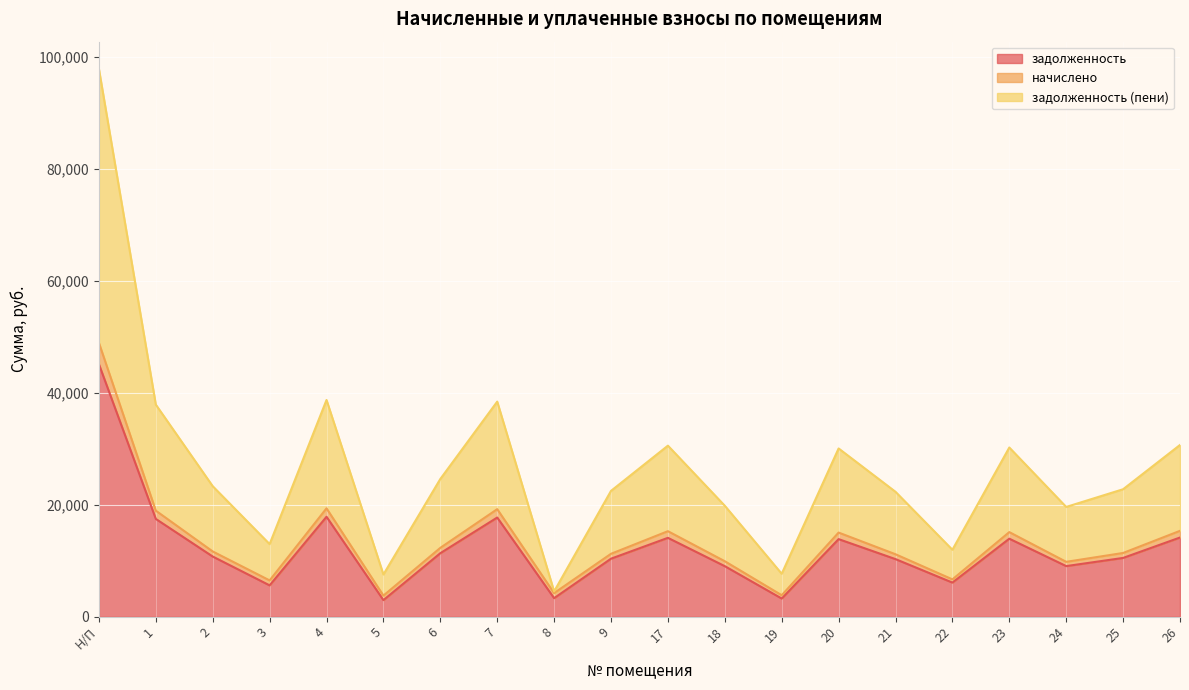

At which category does задолженность reach its first local valley?

3